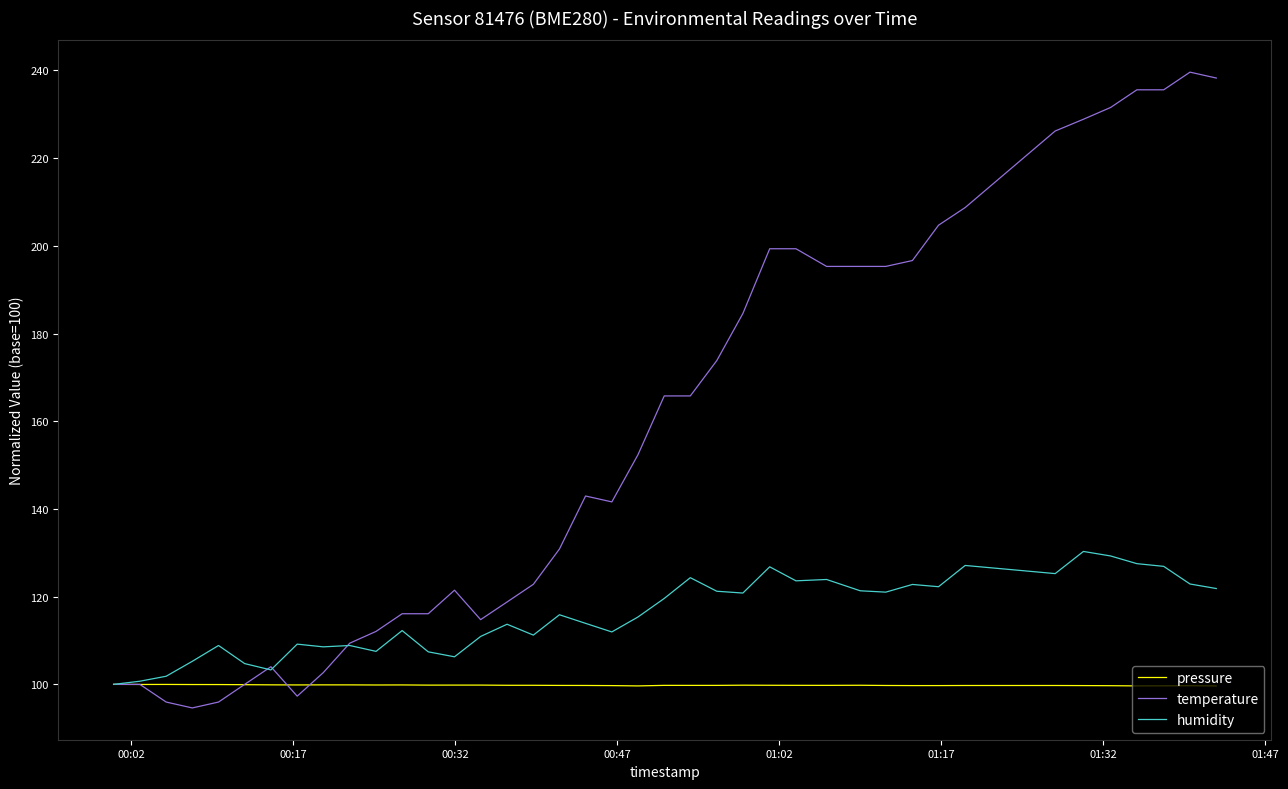

Rank the series by their average value, from lowest to highest.

pressure, humidity, temperature